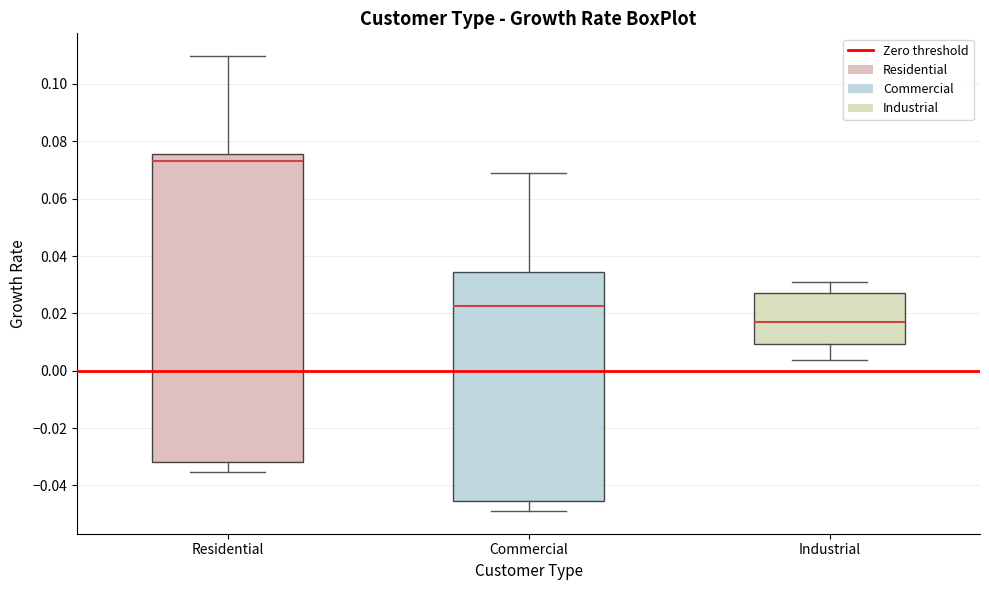

Reading left to right, read every box against the y-axis: the position of its median line, the range the box covers, and the ends of its whiskers. The values are not printed on the chart, so give them approximately, as read against the axis.

Residential: median 0.074, box -0.032 to 0.076, whiskers -0.036 to 0.110
Commercial: median 0.022, box -0.046 to 0.034, whiskers -0.048 to 0.068
Industrial: median 0.016, box 0.010 to 0.028, whiskers 0.004 to 0.030